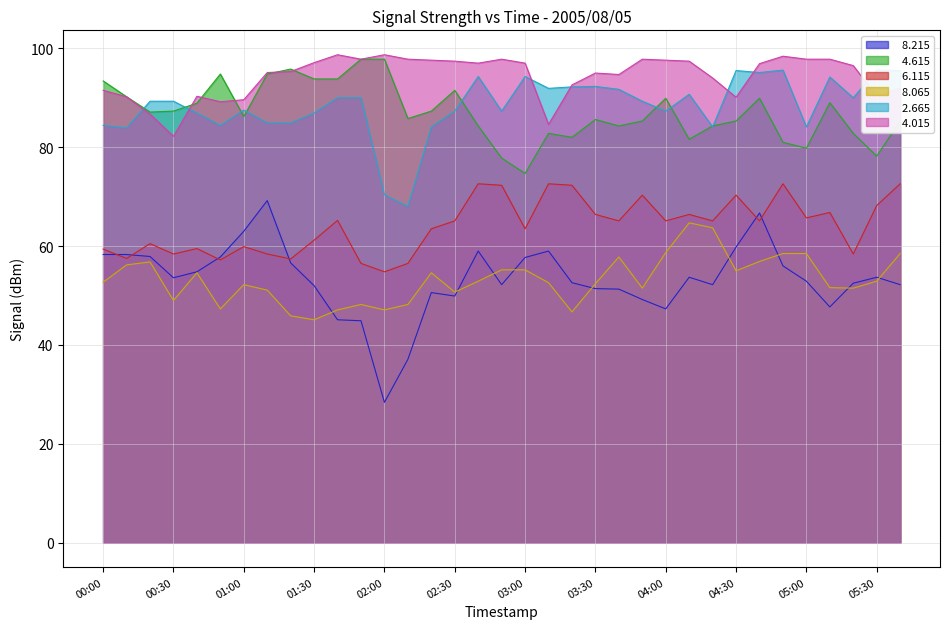

Reading right to left, what are all the values shown in this chart?

  8.215: 05:40=52.2	05:30=53.7	05:20=52.5	05:10=47.7	05:00=52.9	04:50=56.0	04:40=66.7	04:30=59.8	04:20=52.2	04:10=53.7	04:00=47.3	03:50=49.2	03:40=51.3	03:30=51.4	03:20=52.6	03:10=59.0	03:00=57.7	02:50=52.2	02:40=59.0	02:30=49.9	02:20=50.6	02:10=37.1	02:00=28.4	01:50=44.9	01:40=45.1	01:30=52.0	01:20=56.6	01:10=69.2	01:00=63.0	00:50=57.8	00:40=54.8	00:30=53.6	00:20=57.9	00:10=58.3	00:00=58.3
  4.615: 05:40=85.3	05:30=78.2	05:20=82.8	05:10=89.0	05:00=79.8	04:50=81.0	04:40=89.9	04:30=85.3	04:20=84.3	04:10=81.6	04:00=89.9	03:50=85.3	03:40=84.3	03:30=85.6	03:20=82.0	03:10=82.8	03:00=74.7	02:50=77.8	02:40=84.3	02:30=91.5	02:20=87.3	02:10=85.8	02:00=97.8	01:50=97.8	01:40=93.8	01:30=93.8	01:20=95.8	01:10=94.8	01:00=86.2	00:50=94.8	00:40=88.9	00:30=87.3	00:20=87.1	00:10=90.2	00:00=93.4
  6.115: 05:40=72.6	05:30=68.2	05:20=58.4	05:10=66.8	05:00=65.7	04:50=72.6	04:40=65.1	04:30=70.3	04:20=65.1	04:10=66.4	04:00=65.1	03:50=70.3	03:40=65.1	03:30=66.4	03:20=72.3	03:10=72.6	03:00=63.5	02:50=72.3	02:40=72.6	02:30=65.1	02:20=63.5	02:10=56.5	02:00=54.8	01:50=56.5	01:40=65.2	01:30=61.2	01:20=57.4	01:10=58.4	01:00=59.9	00:50=57.2	00:40=59.5	00:30=58.4	00:20=60.5	00:10=57.5	00:00=59.4
  8.065: 05:40=58.5	05:30=52.9	05:20=51.5	05:10=51.6	05:00=58.5	04:50=58.5	04:40=56.9	04:30=55.0	04:20=63.7	04:10=64.7	04:00=58.7	03:50=51.5	03:40=57.8	03:30=52.4	03:20=46.7	03:10=52.6	03:00=55.2	02:50=55.2	02:40=52.9	02:30=50.7	02:20=54.6	02:10=48.2	02:00=47.1	01:50=48.2	01:40=47.1	01:30=45.1	01:20=45.9	01:10=51.1	01:00=52.2	00:50=47.3	00:40=54.6	00:30=49.0	00:20=56.8	00:10=56.2	00:00=52.7
  2.665: 05:40=95.5	05:30=95.6	05:20=90.0	05:10=94.2	05:00=84.1	04:50=95.6	04:40=95.1	04:30=95.5	04:20=84.1	04:10=90.7	04:00=87.3	03:50=89.3	03:40=91.7	03:30=92.3	03:20=92.2	03:10=91.9	03:00=94.3	02:50=87.3	02:40=94.3	02:30=87.3	02:20=84.1	02:10=68.0	02:00=70.4	01:50=90.0	01:40=90.0	01:30=86.9	01:20=84.9	01:10=84.9	01:00=87.5	00:50=84.4	00:40=86.9	00:30=89.3	00:20=89.3	00:10=83.9	00:00=84.4
  4.015: 05:40=92.0	05:30=90.3	05:20=96.5	05:10=97.8	05:00=97.8	04:50=98.4	04:40=96.9	04:30=90.1	04:20=94.0	04:10=97.4	04:00=97.6	03:50=97.8	03:40=94.7	03:30=95.0	03:20=92.6	03:10=84.6	03:00=97.0	02:50=97.8	02:40=97.0	02:30=97.4	02:20=97.6	02:10=97.8	02:00=98.7	01:50=97.8	01:40=98.7	01:30=97.1	01:20=95.3	01:10=95.1	01:00=89.6	00:50=89.2	00:40=90.3	00:30=82.2	00:20=86.7	00:10=90.2	00:00=91.5